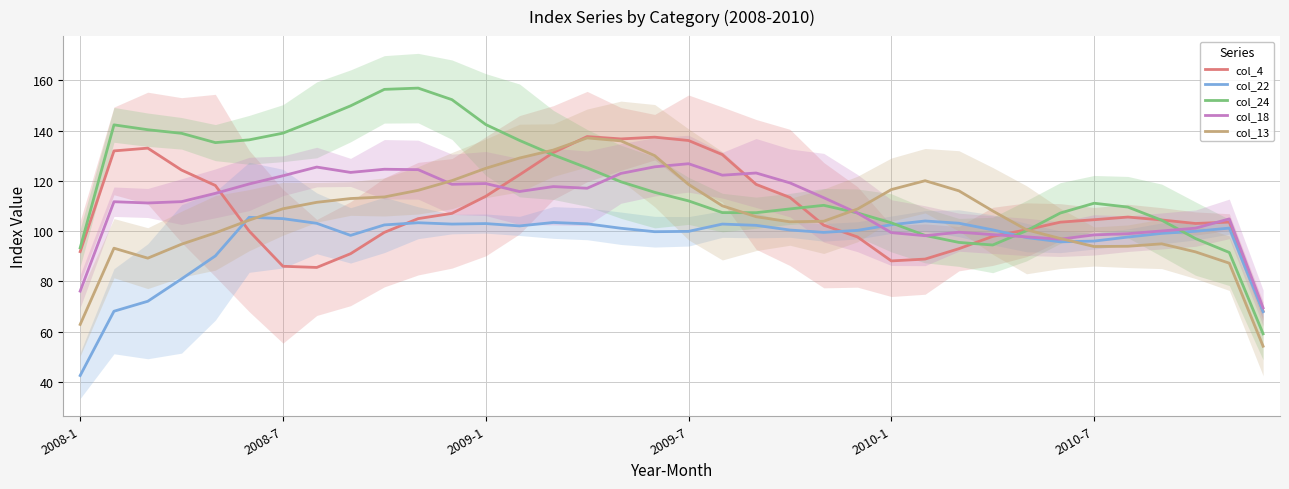

What are all the series names shown in the legend?

col_4, col_22, col_24, col_18, col_13